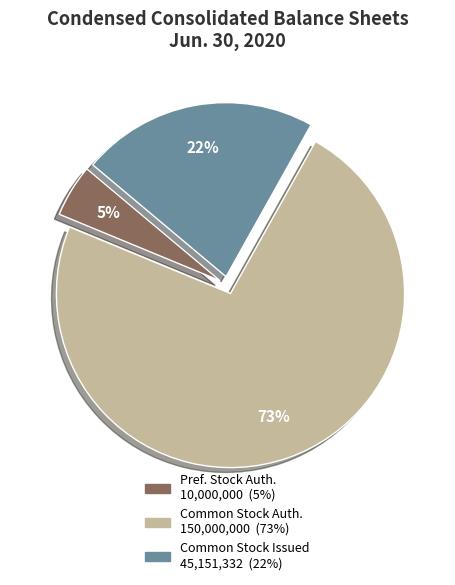

To the nearest percent, what is the average slice percentage?

33%